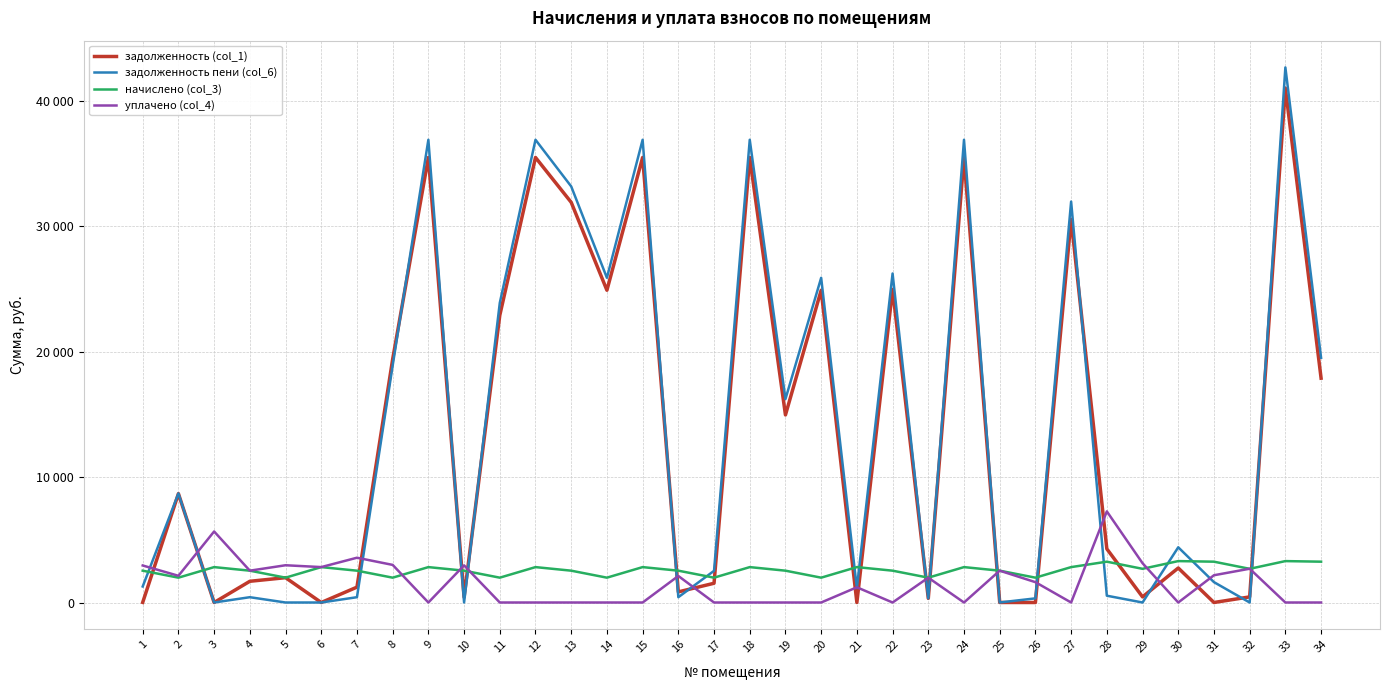

What are all the series names shown in the legend?

задолженность (col_1), задолженность пени (col_6), начислено (col_3), уплачено (col_4)